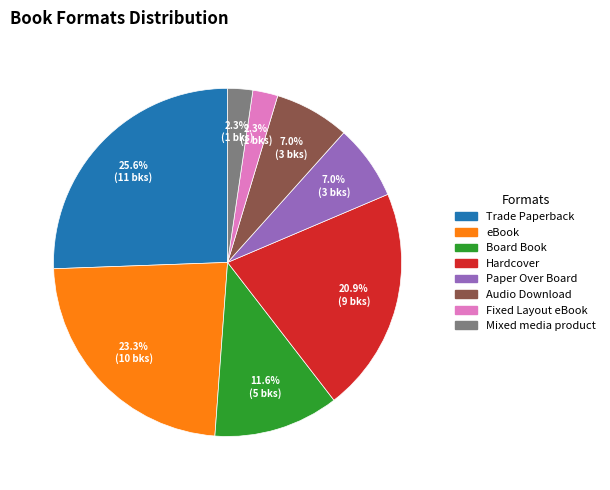

To the nearest percent, what portion does Hardcover represent?

21%